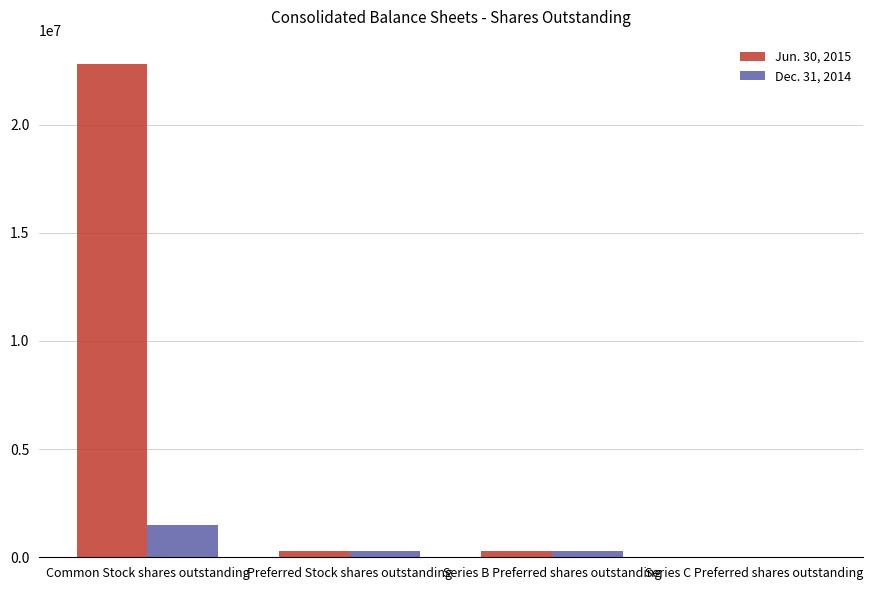

True or false: Dec. 31, 2014 has a value of 1508367 at Common Stock shares outstanding.

True